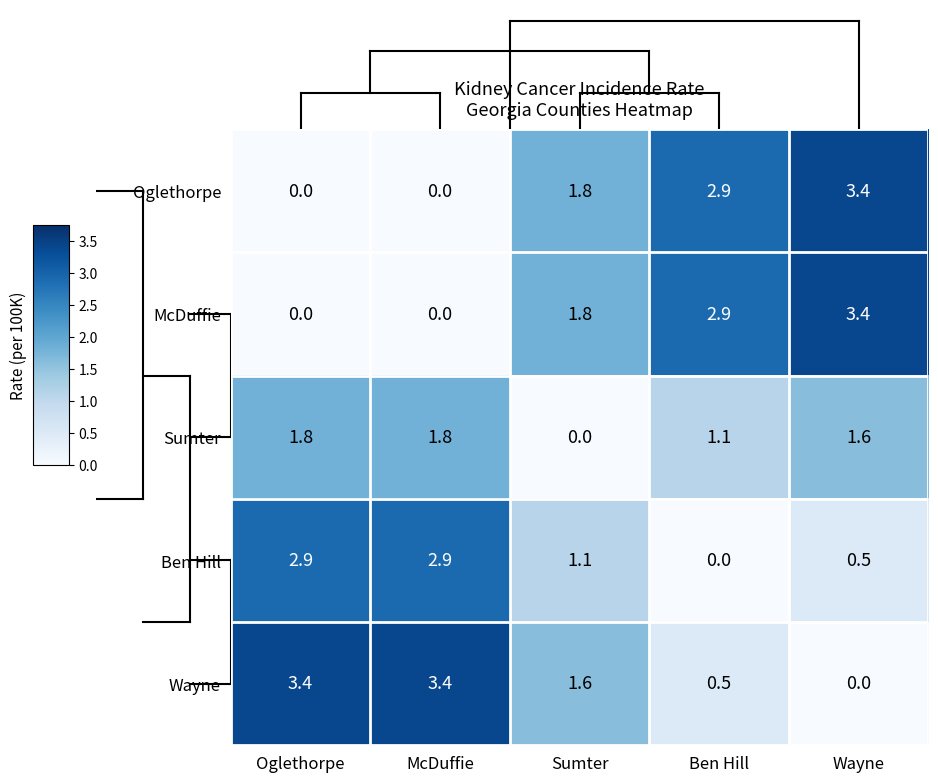

Reading left to right, extract all data points from this chart.

Oglethorpe: Oglethorpe=0.0	McDuffie=0.0	Sumter=1.8	Ben Hill=2.9	Wayne=3.4
McDuffie: Oglethorpe=0.0	McDuffie=0.0	Sumter=1.8	Ben Hill=2.9	Wayne=3.4
Sumter: Oglethorpe=1.8	McDuffie=1.8	Sumter=0.0	Ben Hill=1.1	Wayne=1.6
Ben Hill: Oglethorpe=2.9	McDuffie=2.9	Sumter=1.1	Ben Hill=0.0	Wayne=0.5
Wayne: Oglethorpe=3.4	McDuffie=3.4	Sumter=1.6	Ben Hill=0.5	Wayne=0.0